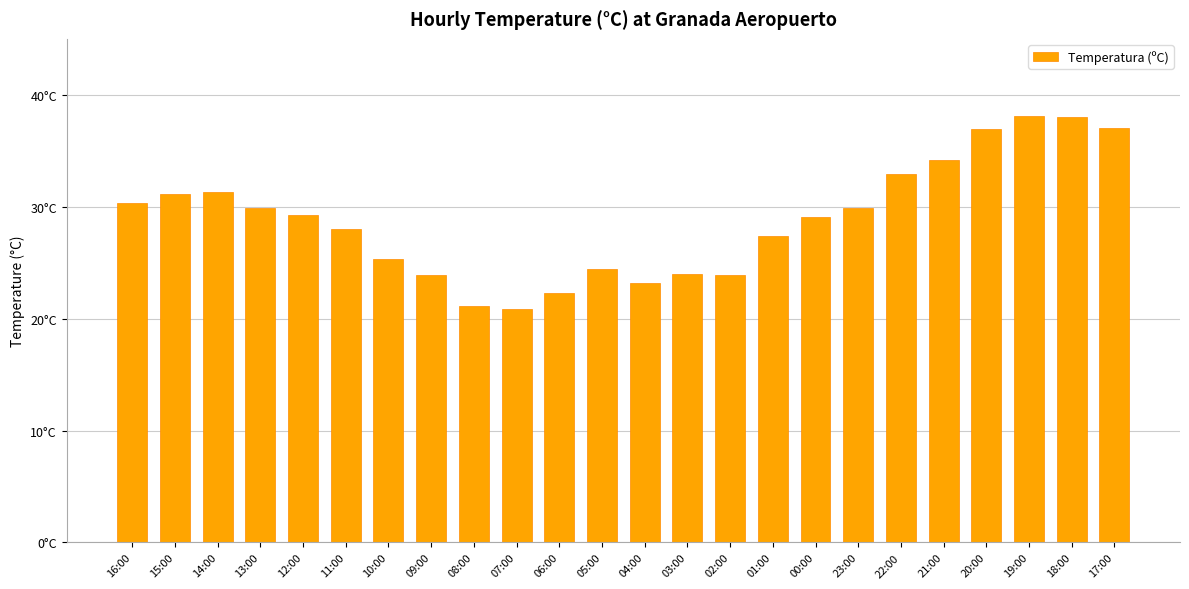

What is the sum of the values at 12:00 and 06:00?

51.6